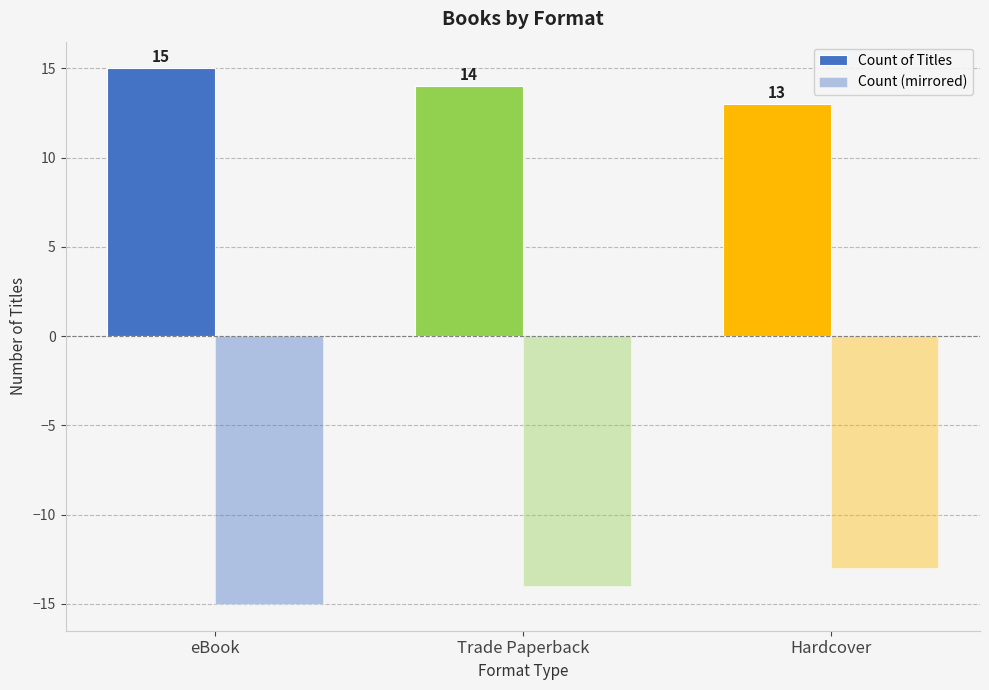

How many values in the Count of Titles series are below 14?

1